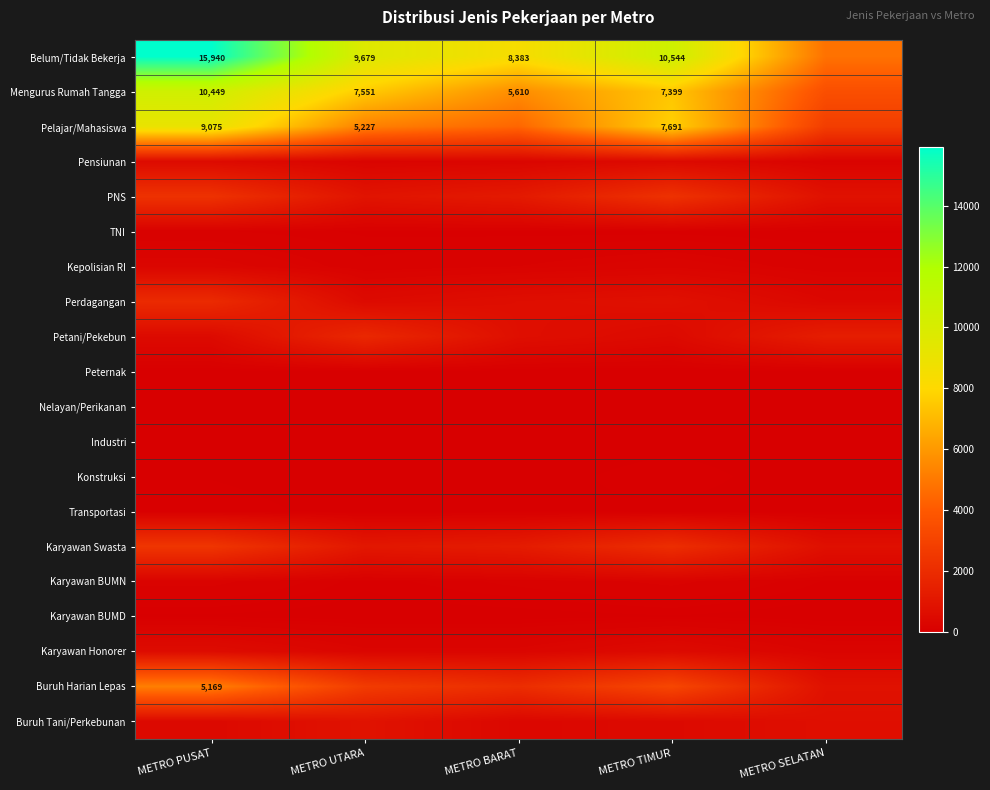

What is the average value of the Petani/Pekebun series?

952